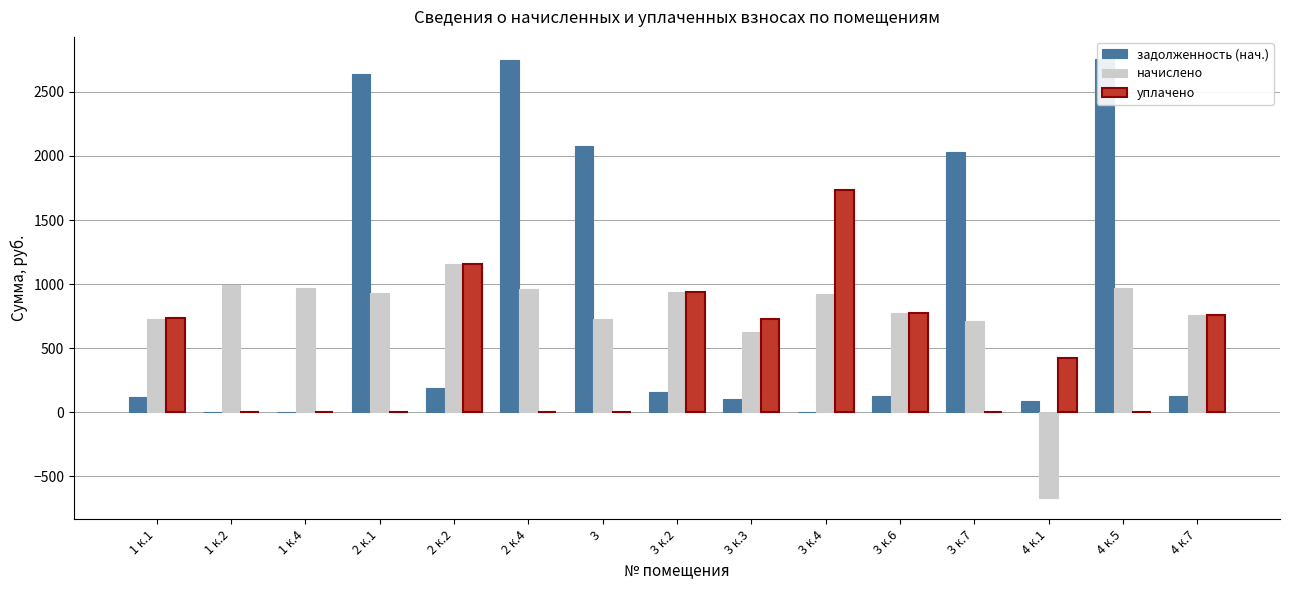

List the labels in order of задолженность (нач.) value, largest first.

4 к.5, 2 к.4, 2 к.1, 3, 3 к.7, 2 к.2, 3 к.2, 3 к.6, 4 к.7, 1 к.1, 3 к.3, 4 к.1, 1 к.4, 3 к.4, 1 к.2